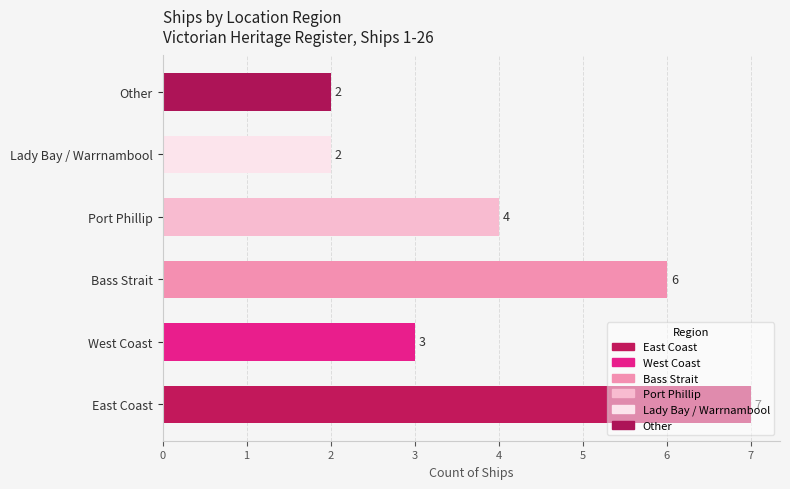

Does the chart contain any negative values?

No